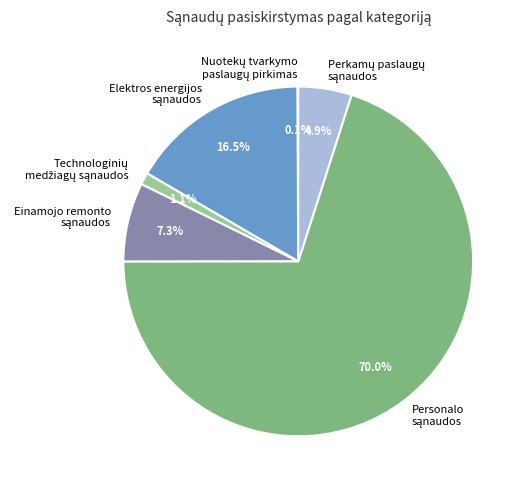

Is there any slice that represents more than half of the pie?

Yes